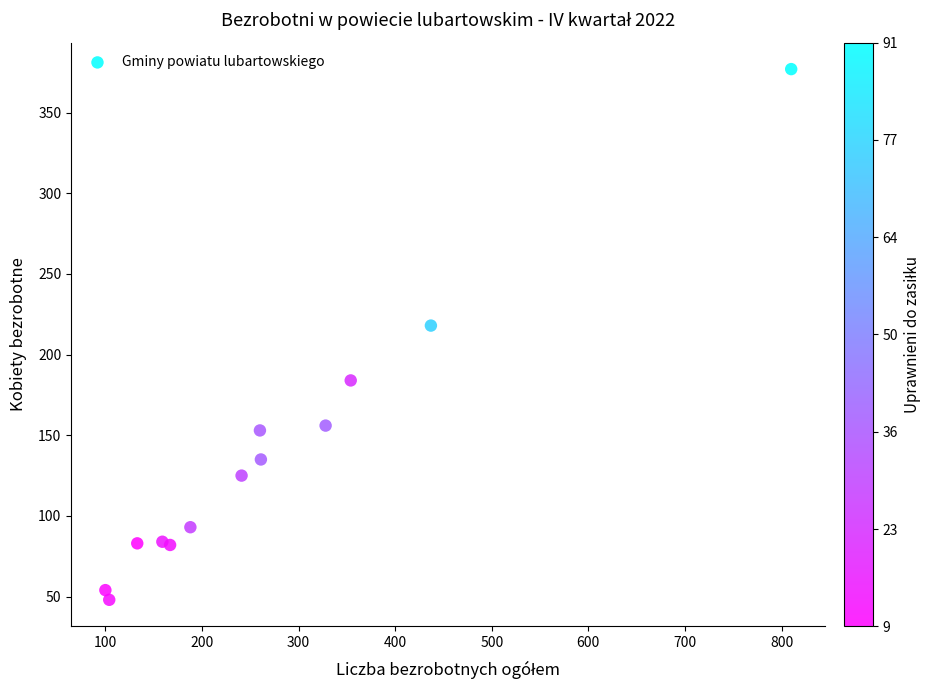

What is the range of Y values (max minus min)?

329